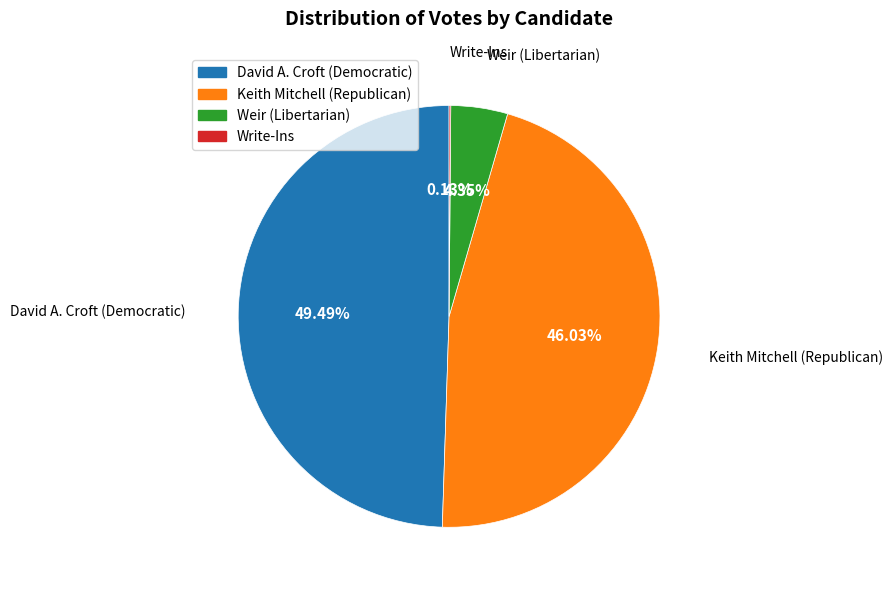

Approximately how many times larger is the value at Weir (Libertarian) compared to David A. Croft (Democratic)?

0.1